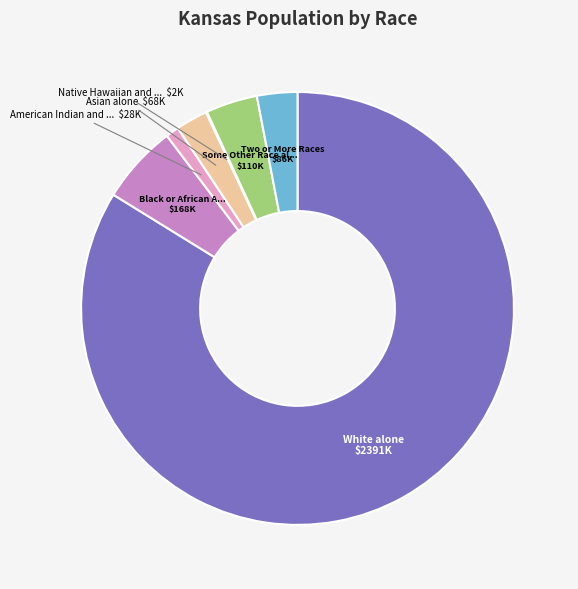

To the nearest percent, what is the average slice percentage?

14%